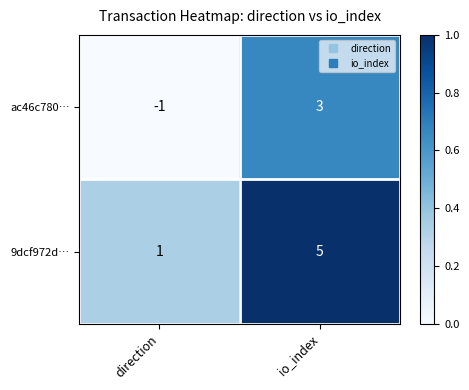

What is the sum of the 9dcf972d… values at io_index and direction?

6